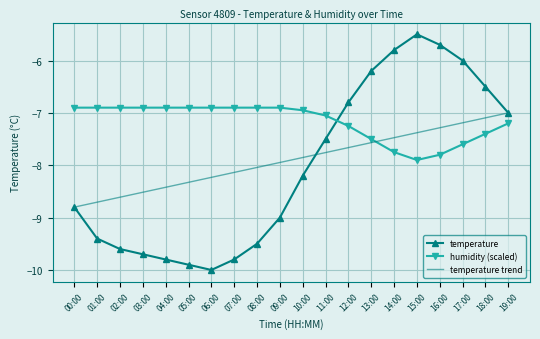

At which category does temperature reach its first local valley?

06:00